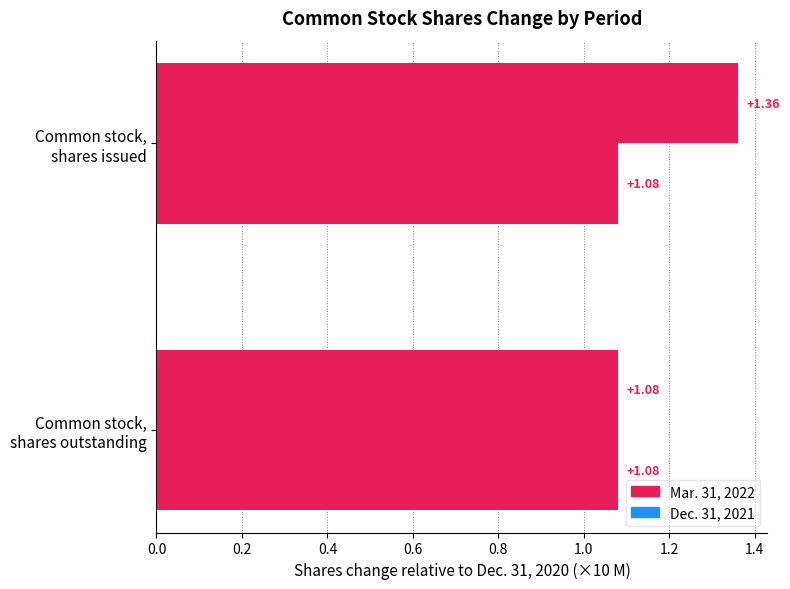

List the series in order of their overall mean, lowest first.

Dec. 31, 2021, Mar. 31, 2022